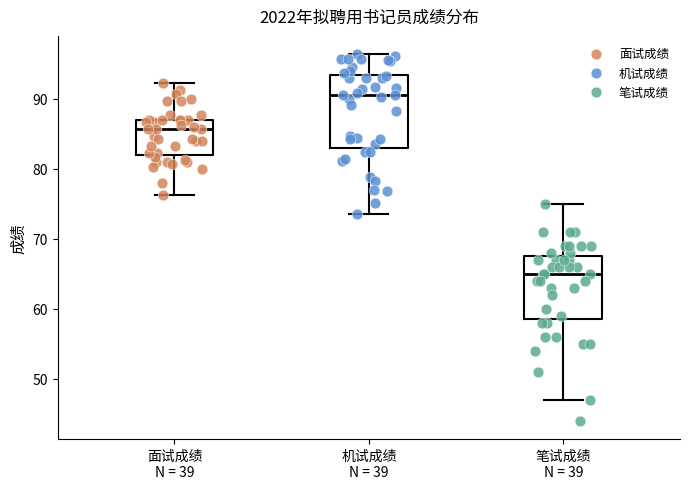

Reading left to right, read every box against the y-axis: the position of its median line, the range the box covers, and the ends of its whiskers. The values are not printed on the chart, so give them approximately, as read against the axis.

面试成绩 N = 39: median 86, box 82 to 87, whiskers 76 to 92
机试成绩 N = 39: median 91, box 83 to 93, whiskers 74 to 96
笔试成绩 N = 39: median 65, box 59 to 68, whiskers 47 to 75